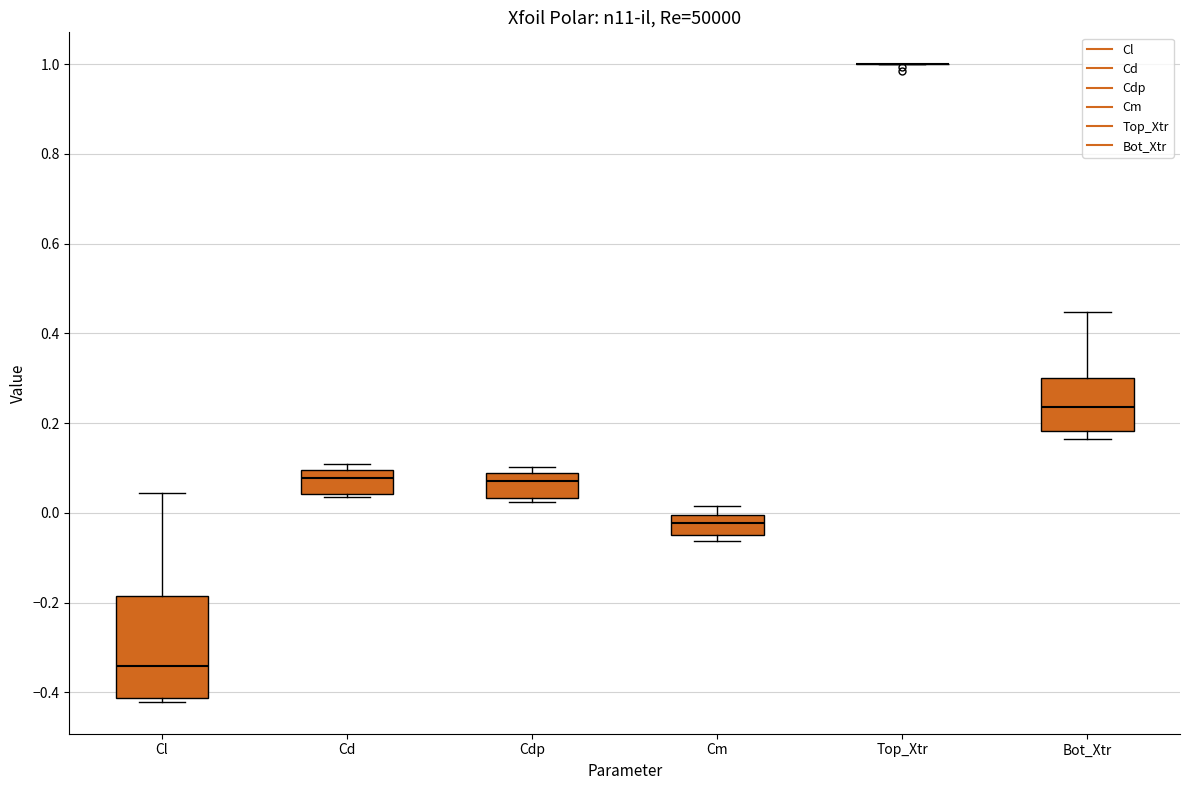

Reading left to right, transcribe this box plot: for each box, give where its median line is, the range the box spans, and where its two whiskers end, as read against the y-axis. The values are not printed on the chart, so give them approximately, as read against the axis.

Cl: median -0.34, box -0.42 to -0.18, whiskers -0.42 (just below the box's lower edge) to 0.04
Cd: median 0.08, box 0.04 to 0.10, whiskers 0.04 (just below the box's lower edge) to 0.10 (just above the box's upper edge)
Cdp: median 0.08 (just below the box's upper edge), box 0.04 to 0.08, whiskers 0.02 to 0.10
Cm: median -0.02, box -0.04 to 0.00, whiskers -0.06 to 0.02
Top_Xtr: box collapsed to a line at 1.00, whiskers 1.00 to 1.00
Bot_Xtr: median 0.24, box 0.18 to 0.30, whiskers 0.16 to 0.44